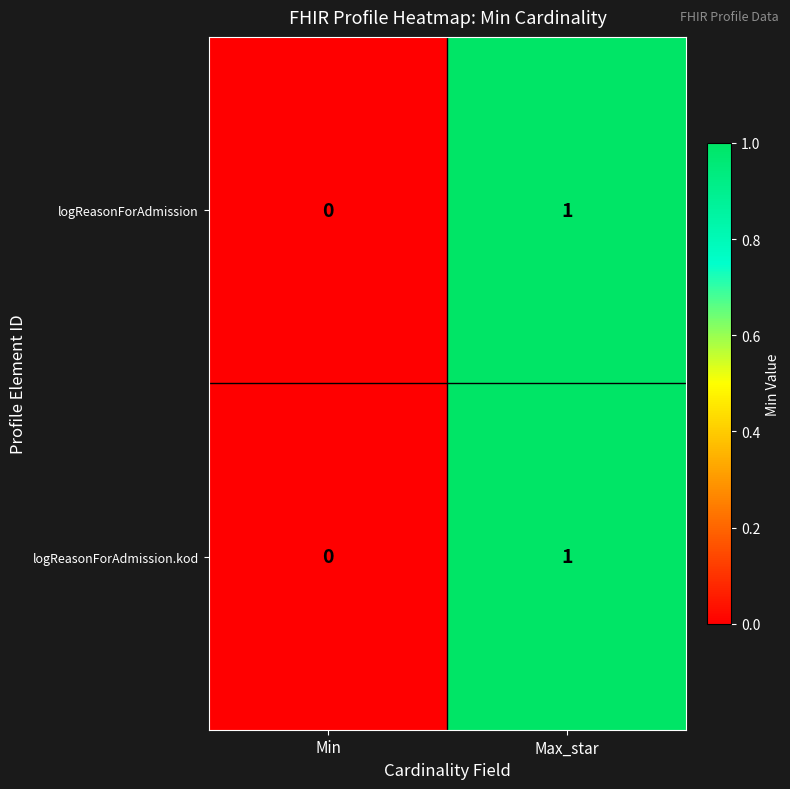

Is it true that logReasonForAdmission equals 1 at Max_star?

True